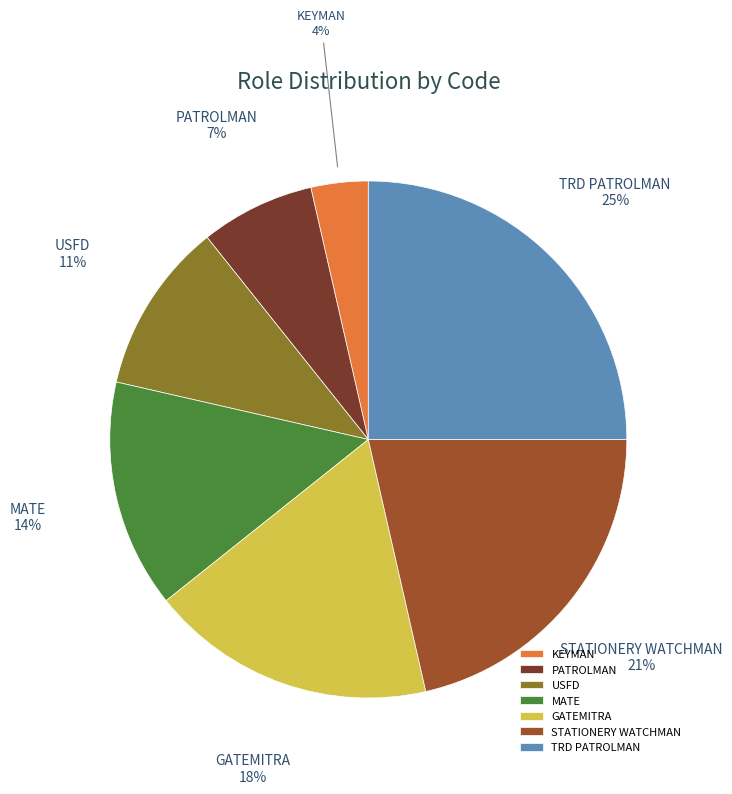

The STATIONERY WATCHMAN slice represents 15% of the pie. True or false?

False